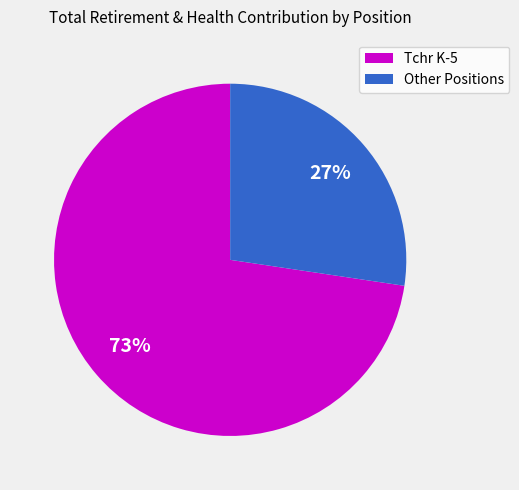

To the nearest percent, what is the average slice percentage?

50%